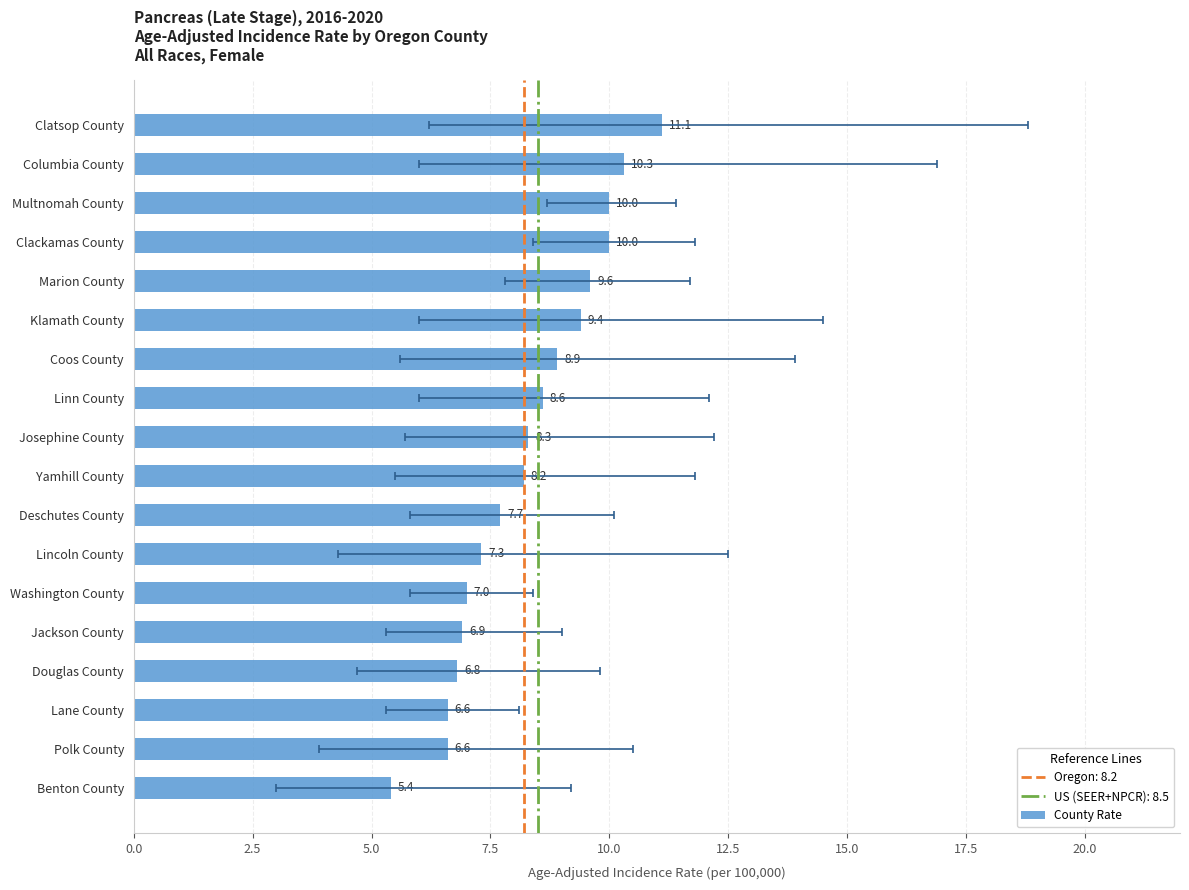

How many bars are there in total?

18